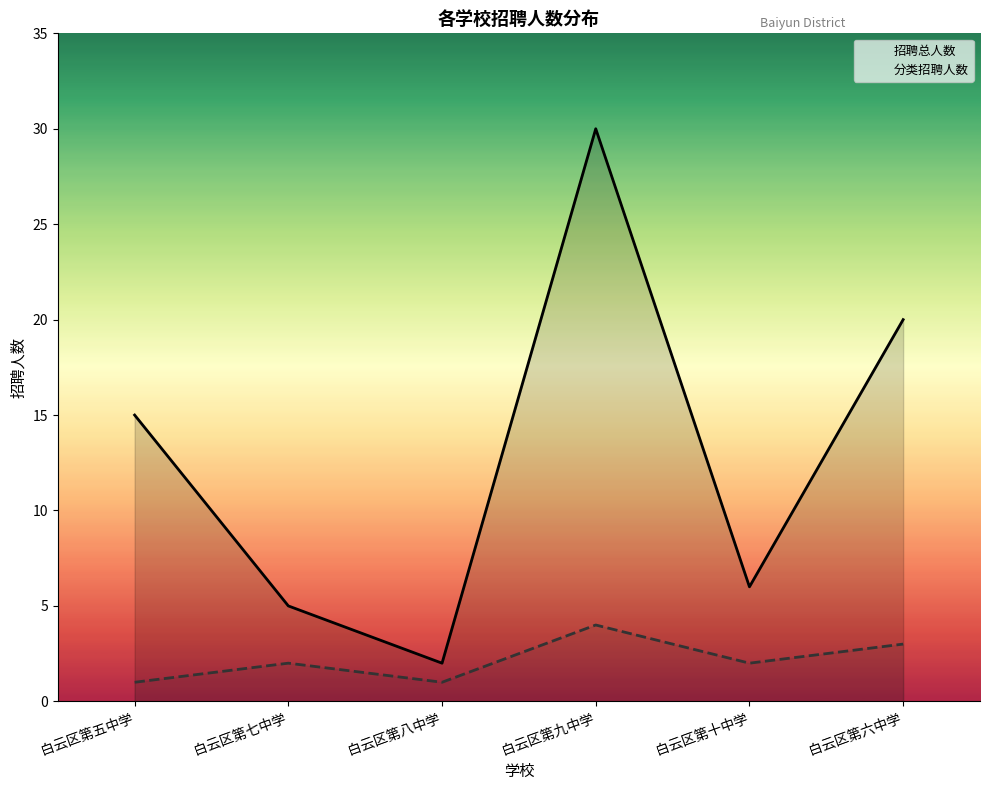

What is the difference between the 招聘总人数 values at 白云区第六中学 and 白云区第八中学?

18